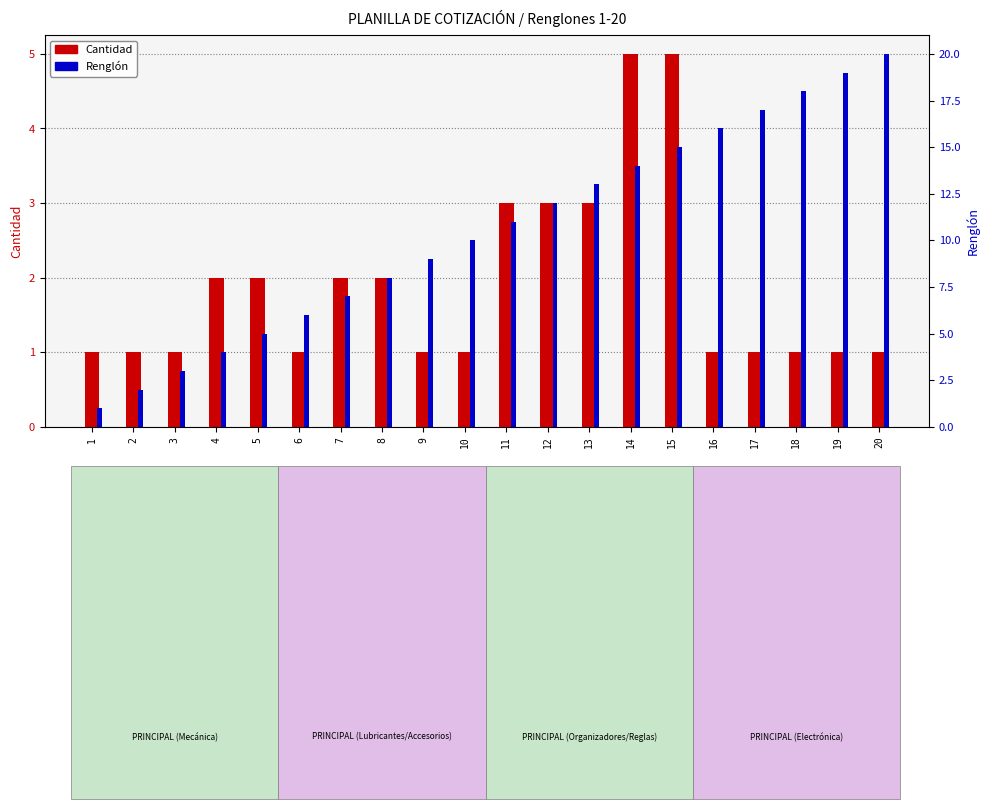

At 6, list the series in order from largest to smallest.

Renglón, Cantidad